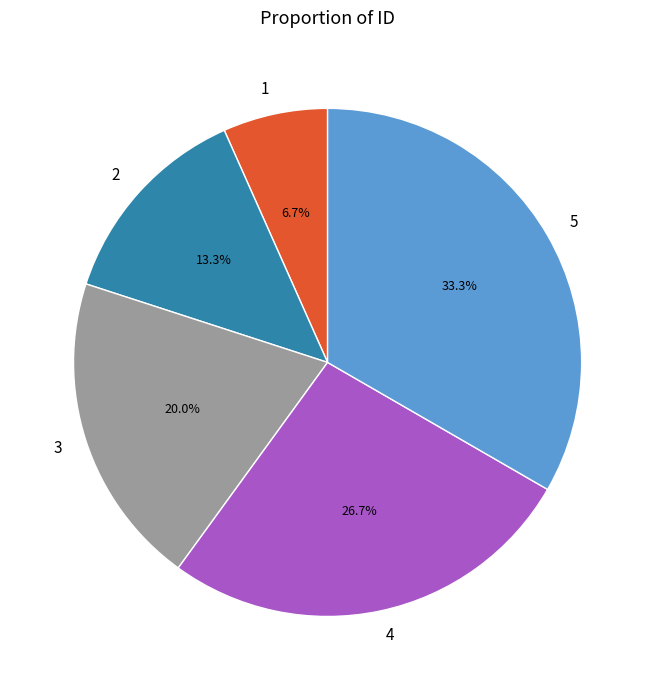

Is there any slice that represents more than half of the pie?

No